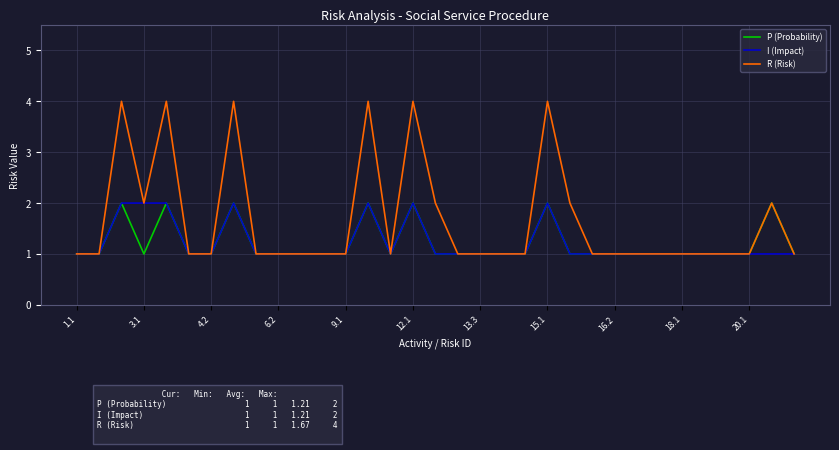

What is the average value of the R (Risk) series?

2